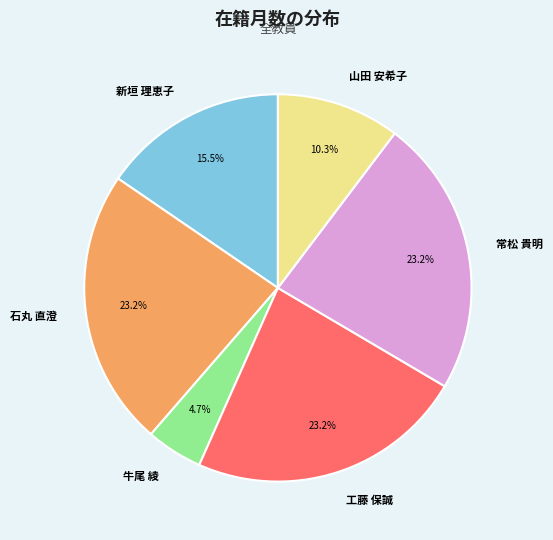

Count the number of slices in the pie.

6